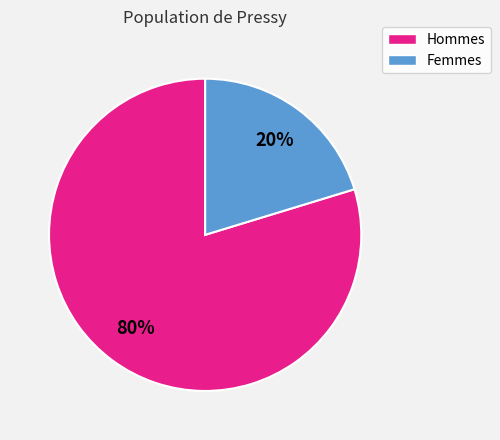

Is there any slice that represents more than half of the pie?

Yes